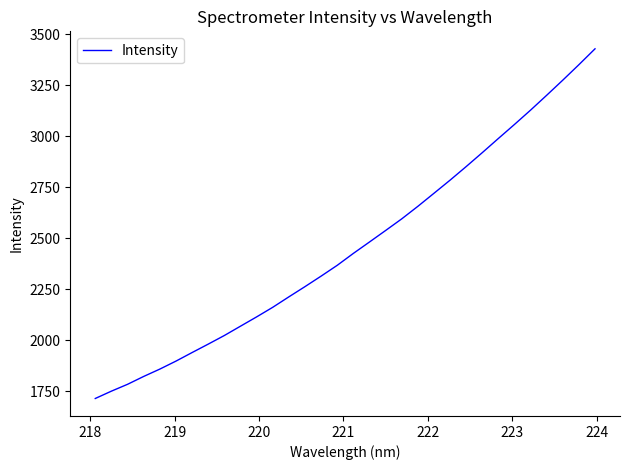

What is the difference between the second highest and minimum values?

1634.9